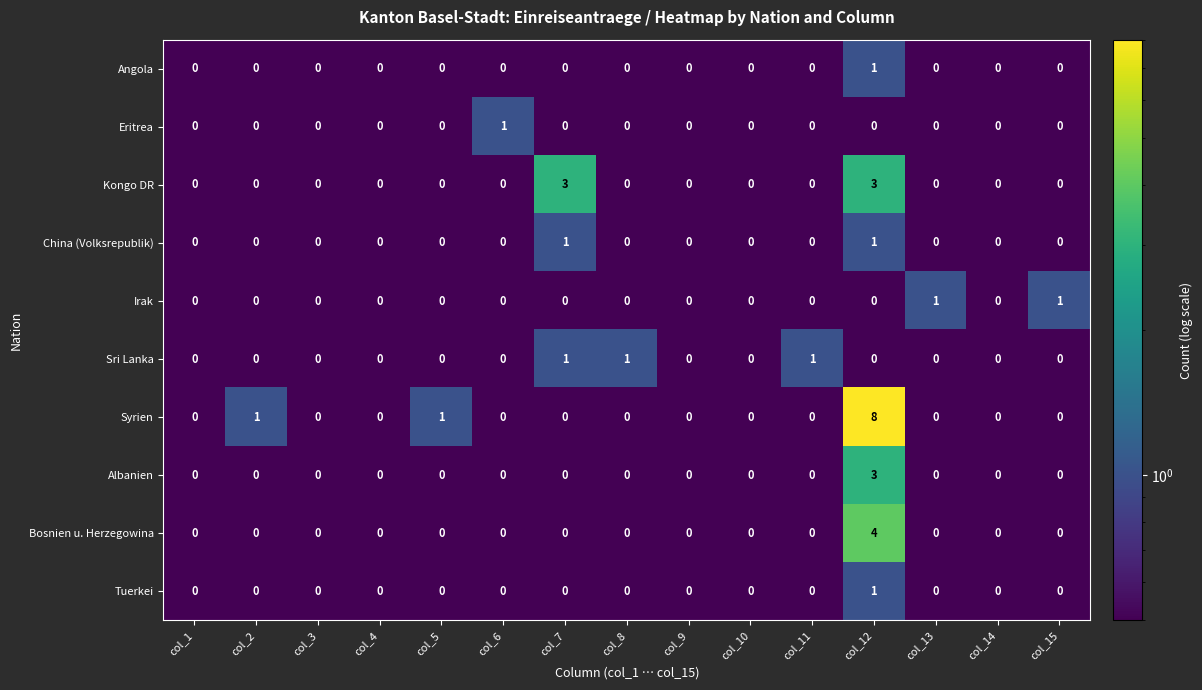

The Syrien series shows 1 at col_2. True or false?

True